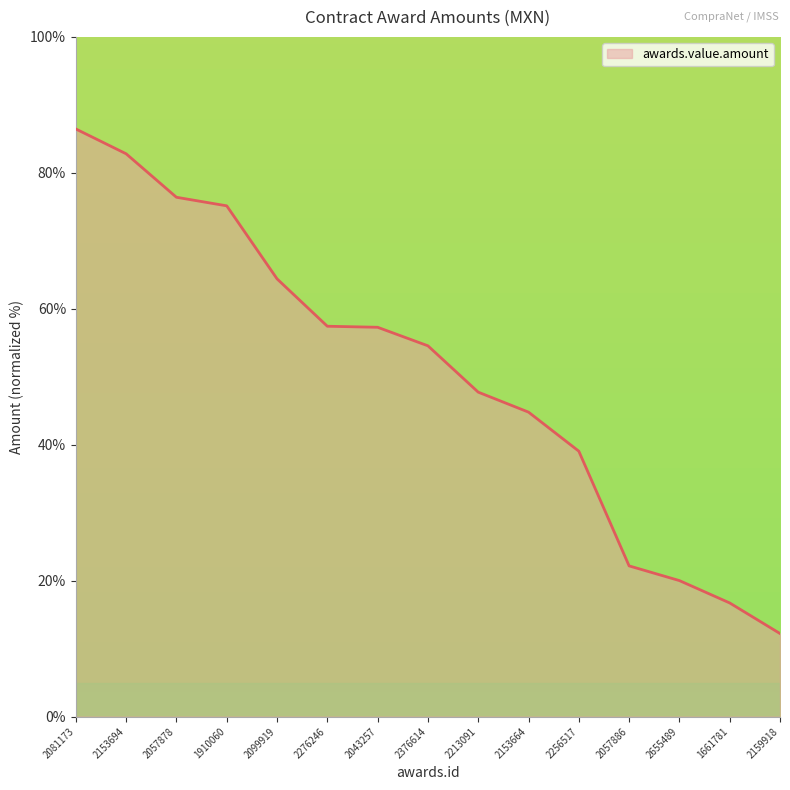

The chart shows a value of 47.7 at 2213091. True or false?

True